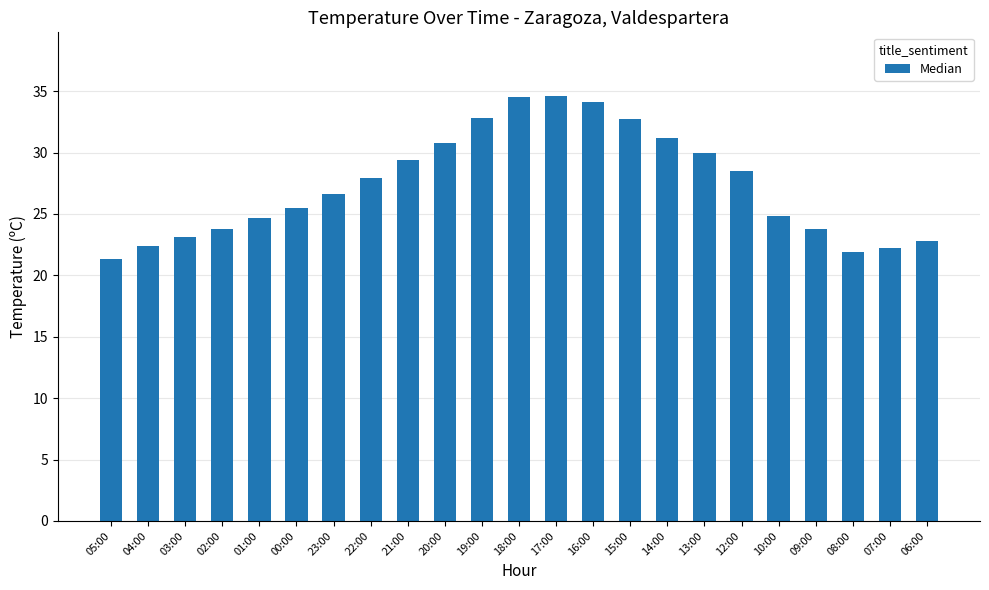

What is the approximate value at 06:00?

22.8